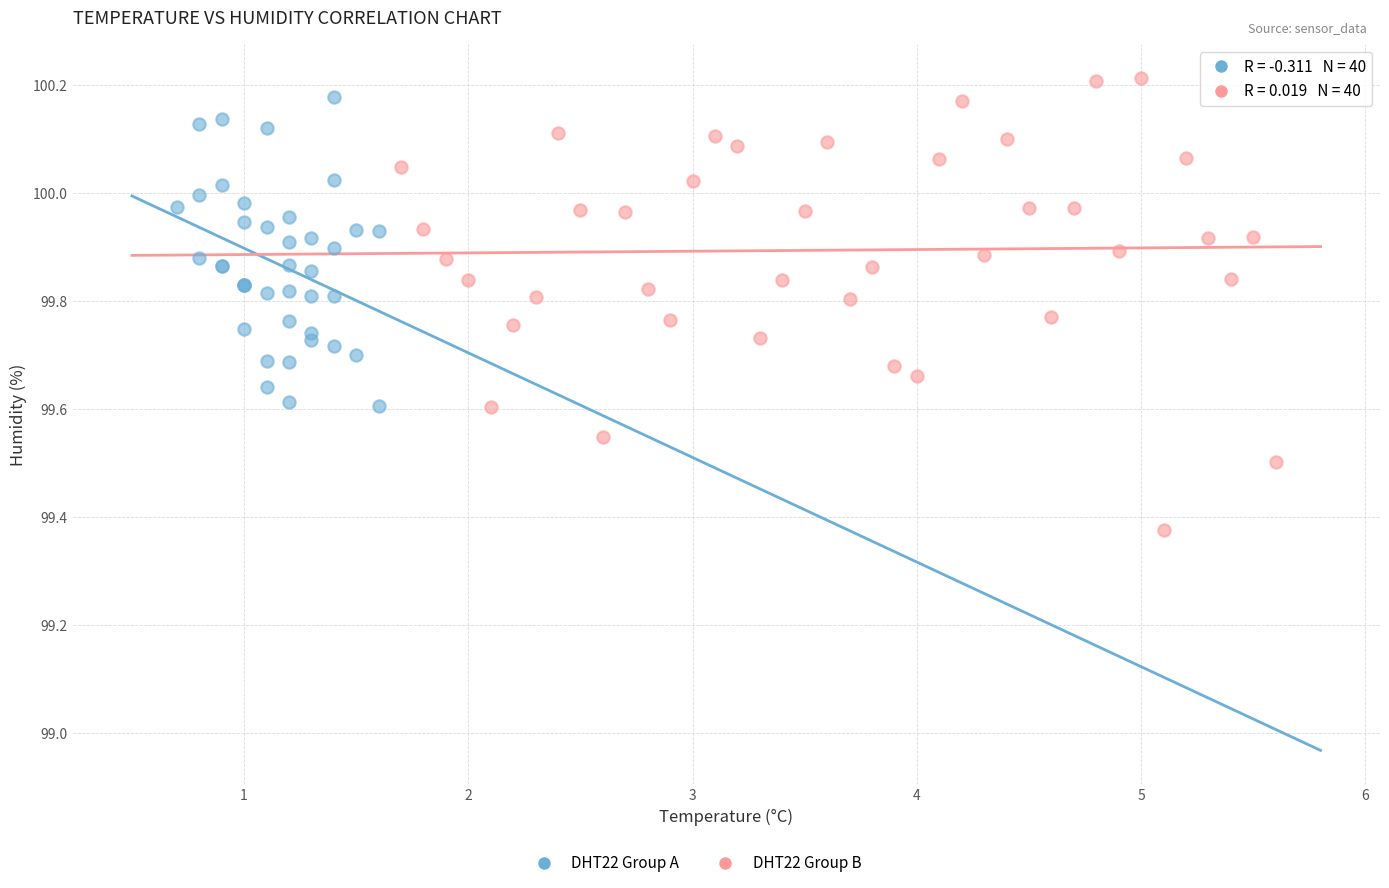

Which series has the widest spread of Y values?

DHT22 Group B